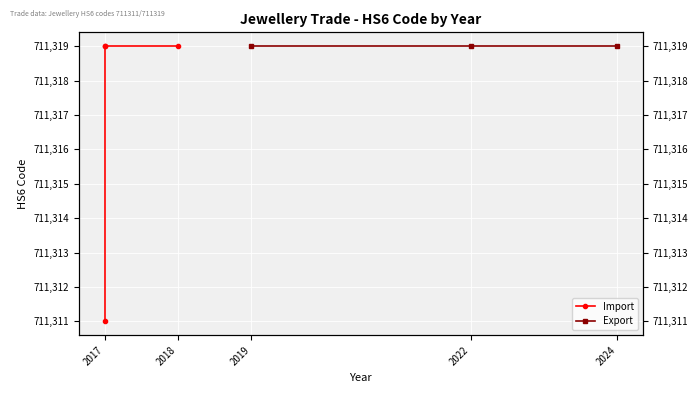

The chart shows a value of 711319 at 2017. True or false?

True